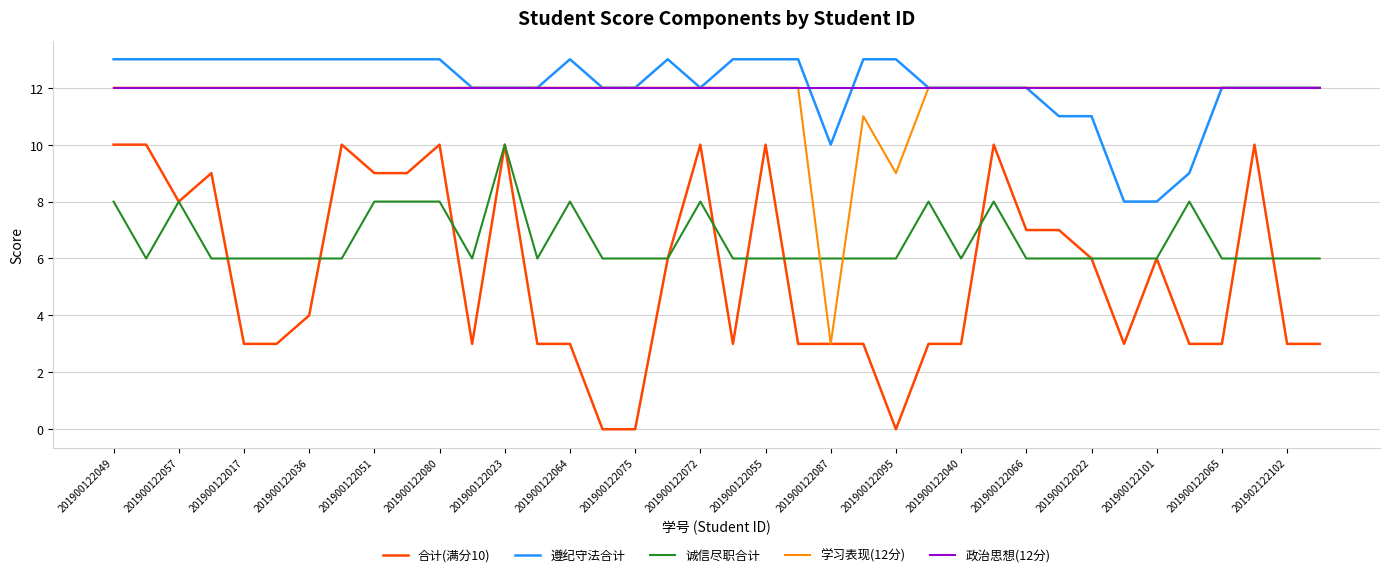

Which series has the widest spread of values?

合计(满分10)